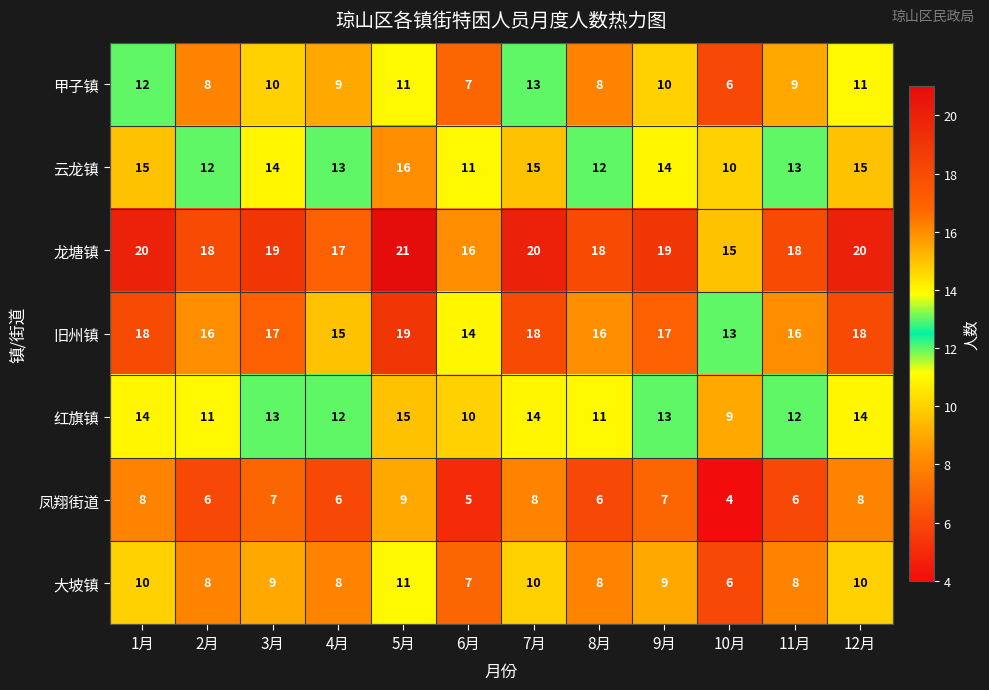

How many series are shown in this chart?

7